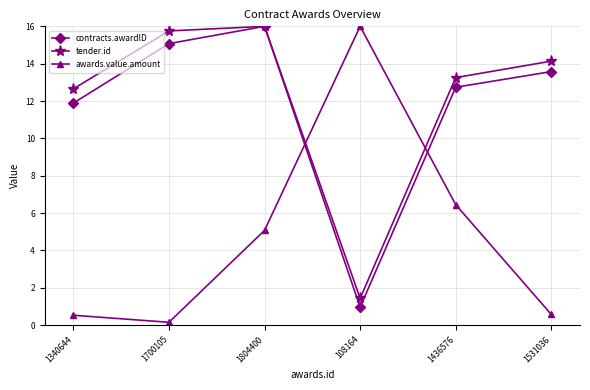

At how many categories does at least one series exceed 10?

6